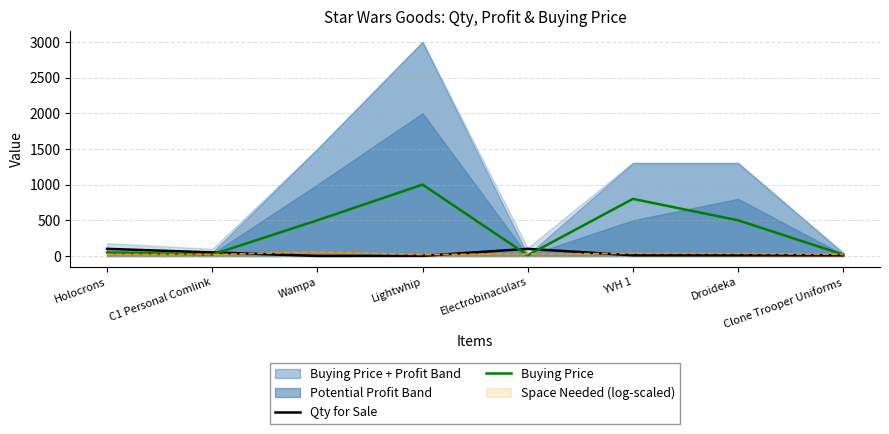

True or false: Qty for Sale and Buying Price intersect in this chart.

True